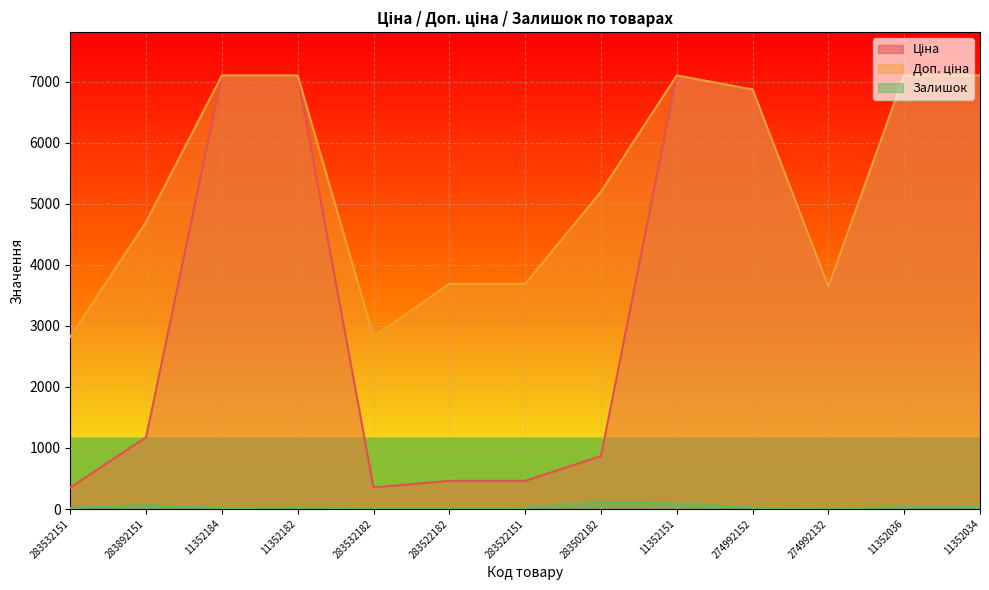

List the labels in order of Доп. ціна value, largest first.

11352184, 11352182, 11352151, 11352036, 11352034, 274992152, 283502182, 283892151, 283522182, 283522151, 274992132, 283532151, 283532182